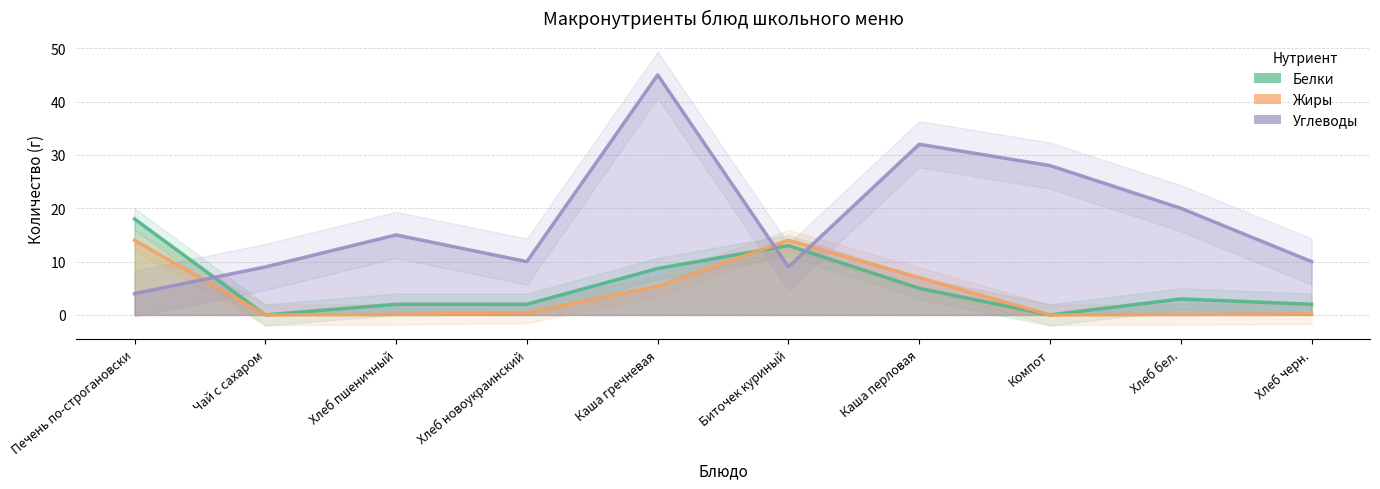

True or false: Белки has a value of 4.2 at Хлеб бел..

False